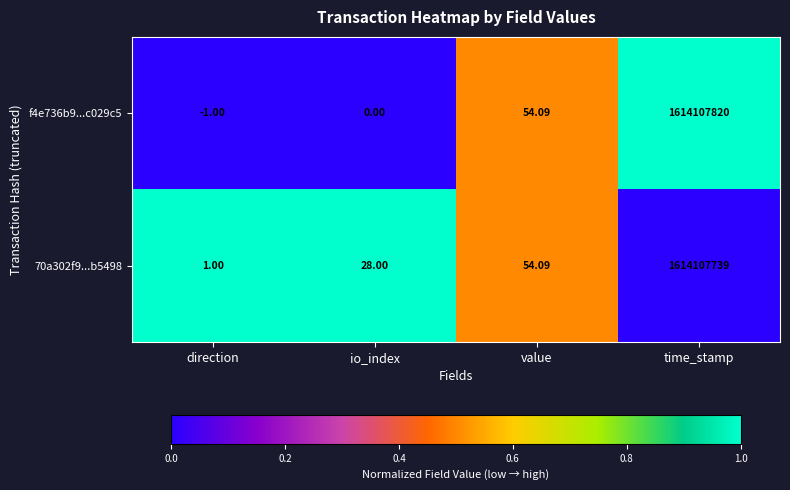

Which series has the largest range (max minus min)?

f4e736b9...c029c5